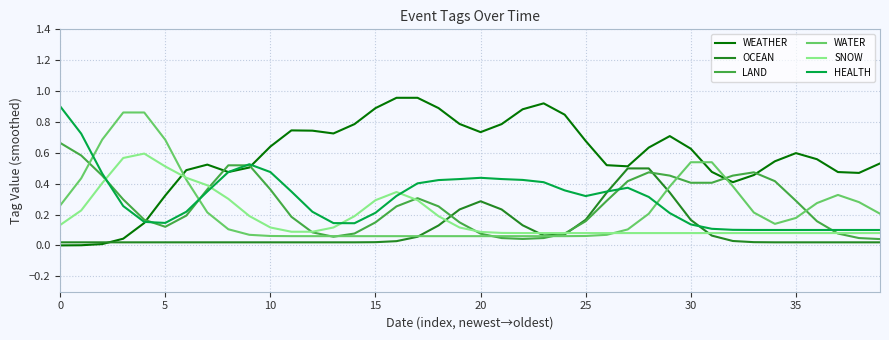

Which series ends up on top after the final intersection of HEALTH and WATER?

WATER